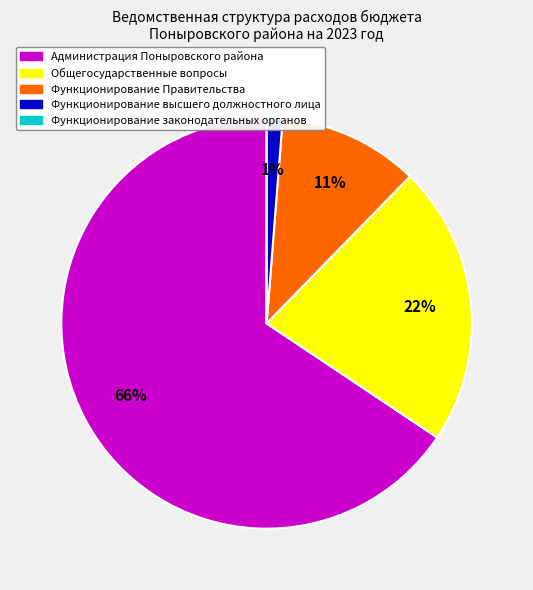

What is the largest slice in the pie chart?

Администрация Поныровского района